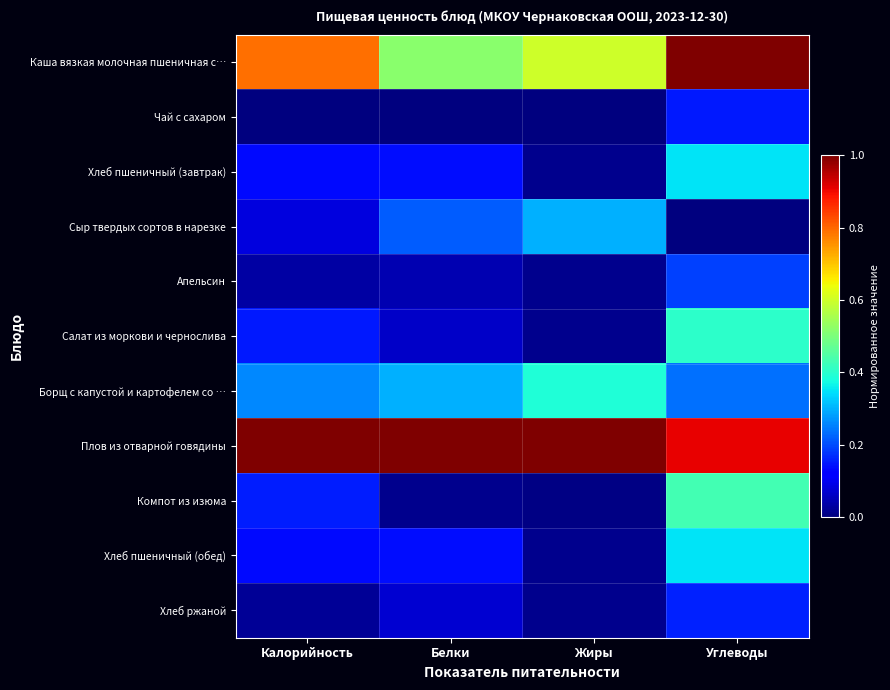

What is the spread (max minus min) of values at Жиры?

1.0